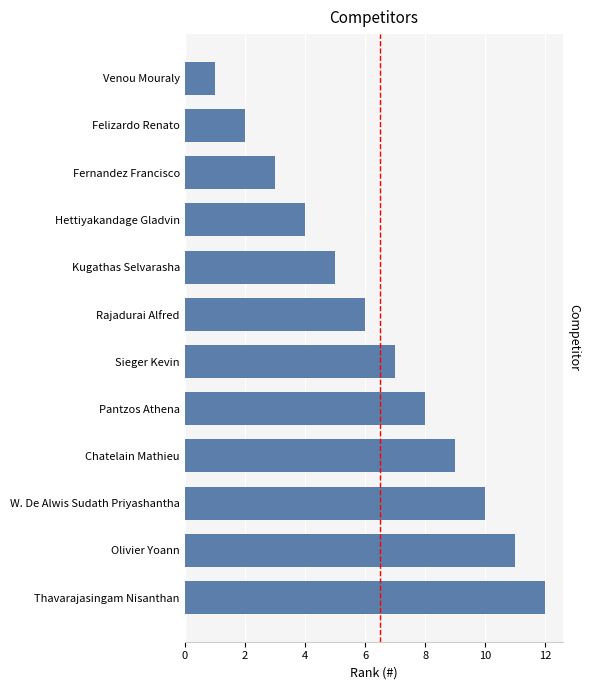

Read the value at Felizardo Renato.

2